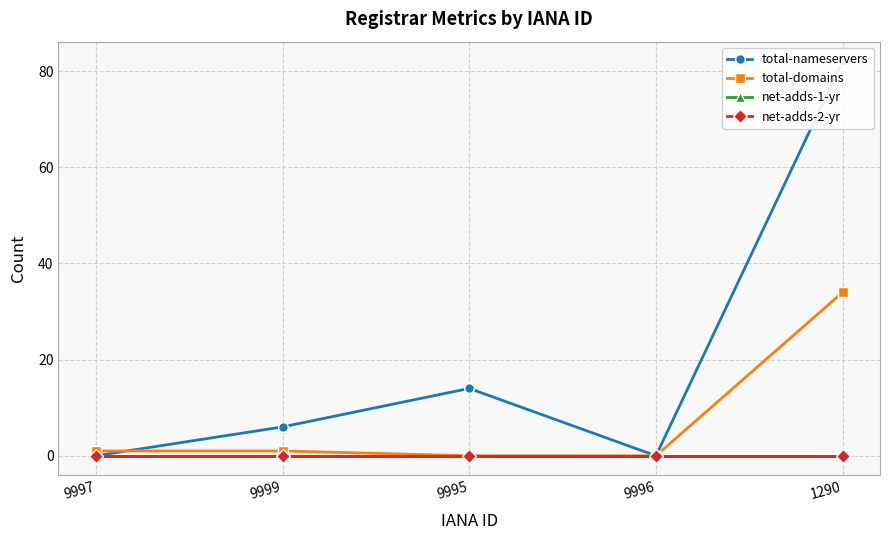

Reading right to left, transcribe all the data shown in this chart.

total-nameservers: 1290=82	9996=0	9995=14	9999=6	9997=0
total-domains: 1290=34	9996=0	9995=0	9999=1	9997=1
net-adds-1-yr: 1290=0	9996=0	9995=0	9999=0	9997=0
net-adds-2-yr: 1290=0	9996=0	9995=0	9999=0	9997=0